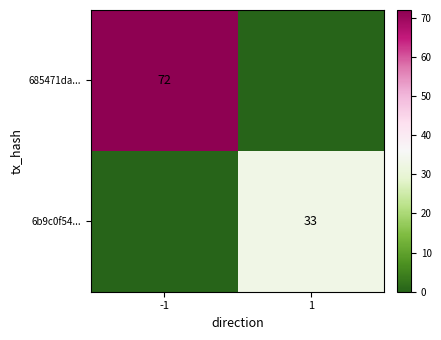

True or false: 6b9c0f54... has a value of 33 at 1.

True